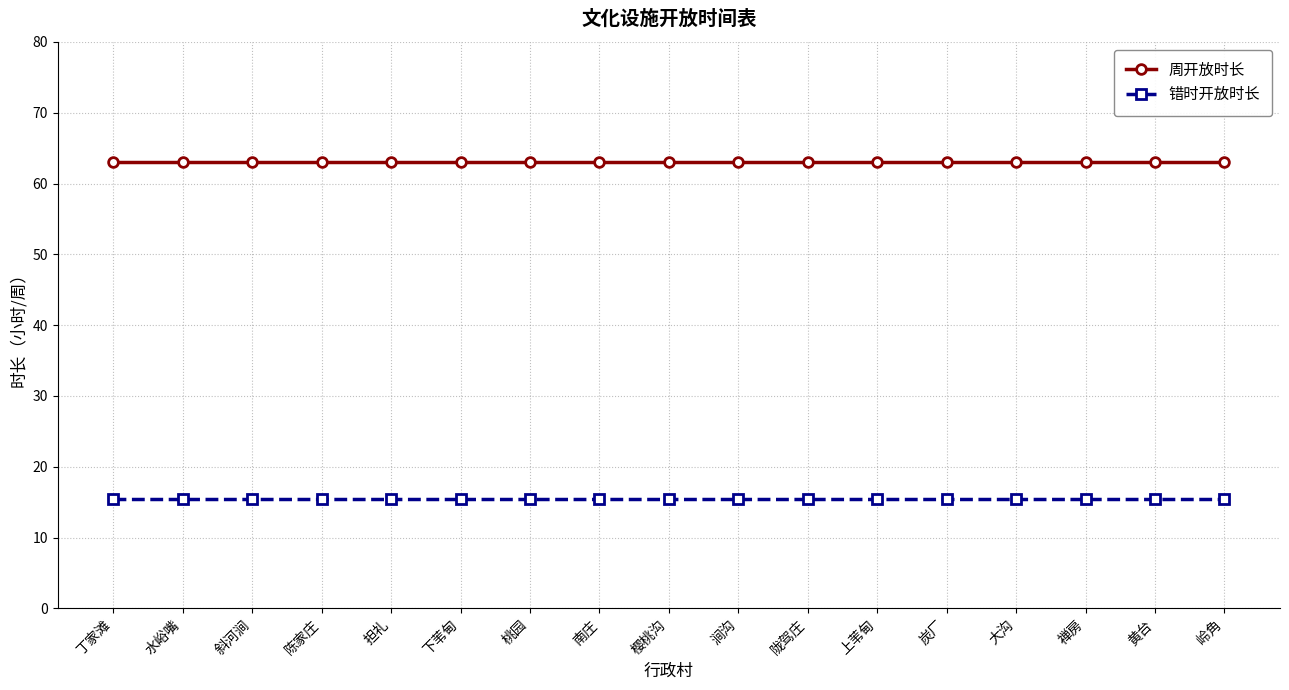

Is it true that 周开放时长 equals 87.5 at 涧沟?

False